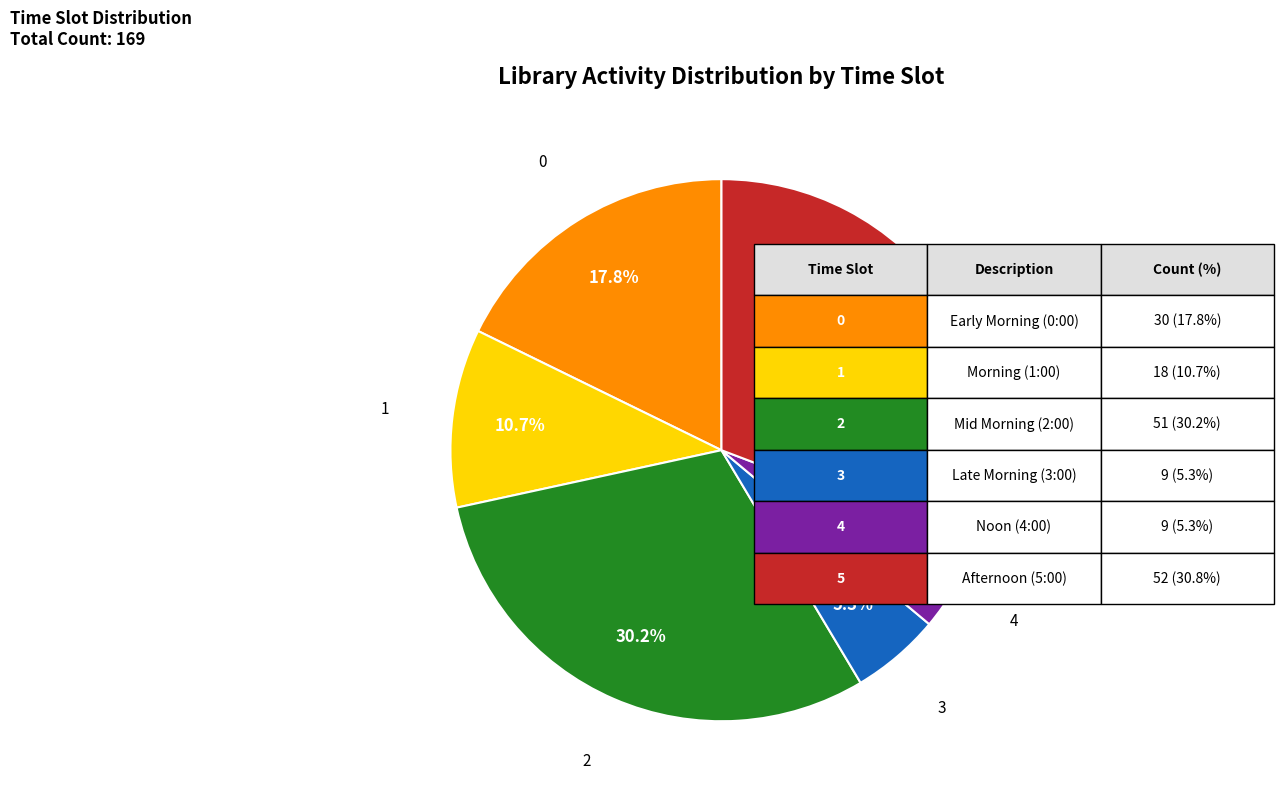

Is there any slice that represents more than half of the pie?

No